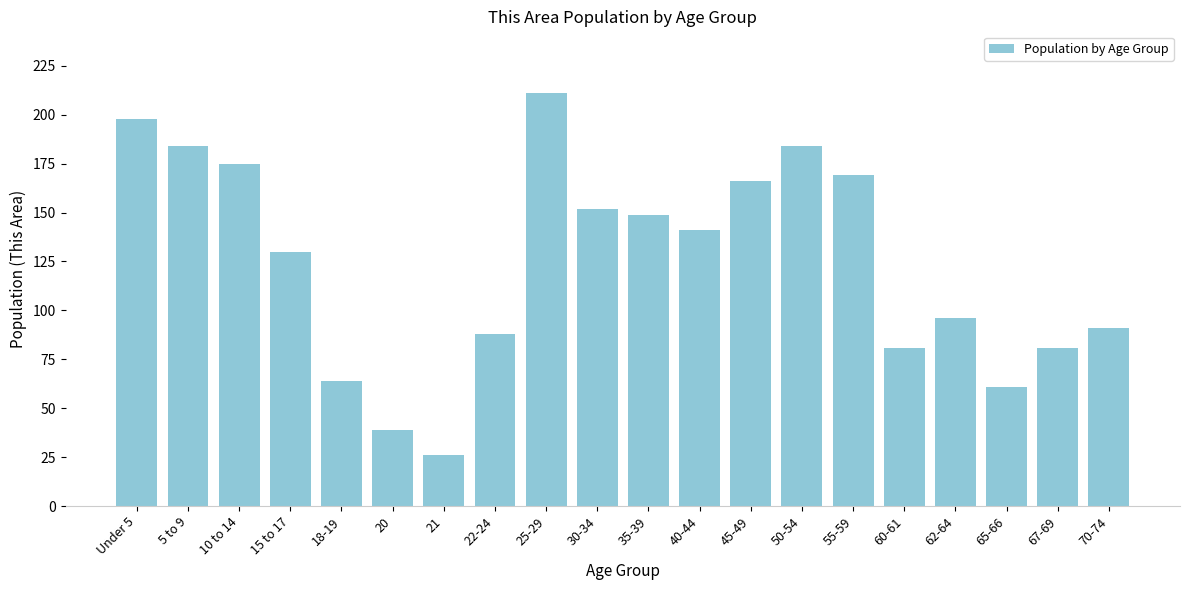

Reading left to right, extract all data points from this chart.

198	184	175	130	64	39	26	88	211	152	149	141	166	184	169	81	96	61	81	91